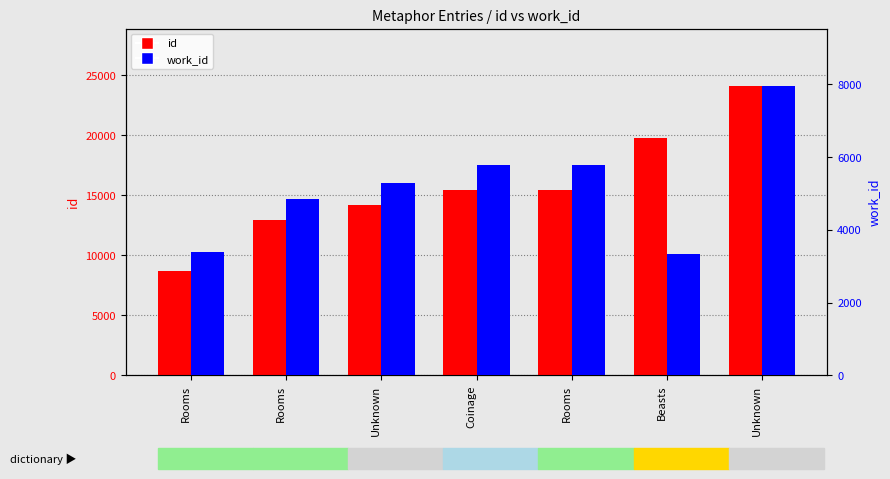

At which category is the sum across all series the highest?

Unknown